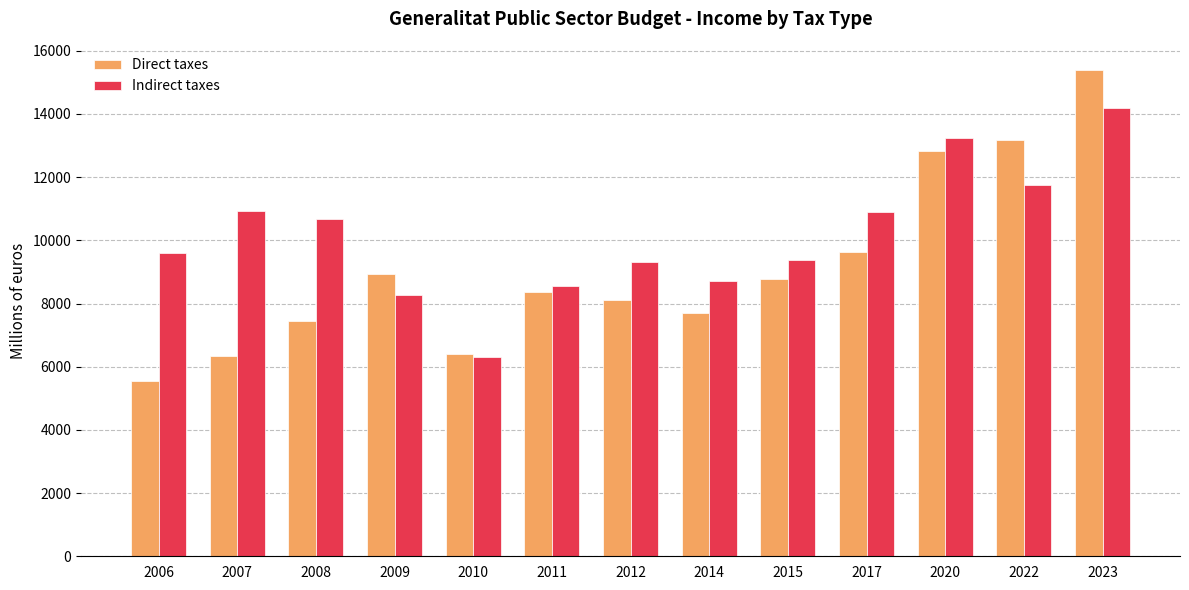

At which category does the chart reach its peak across all series?

2023